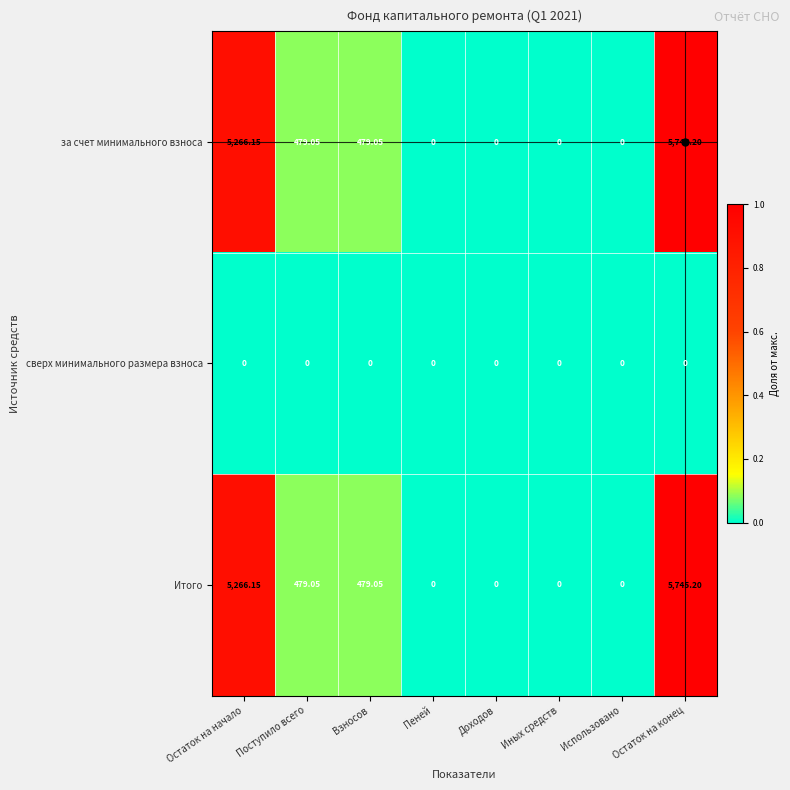

Where does the за счет минимального взноса series first go above 479?

Остаток на начало